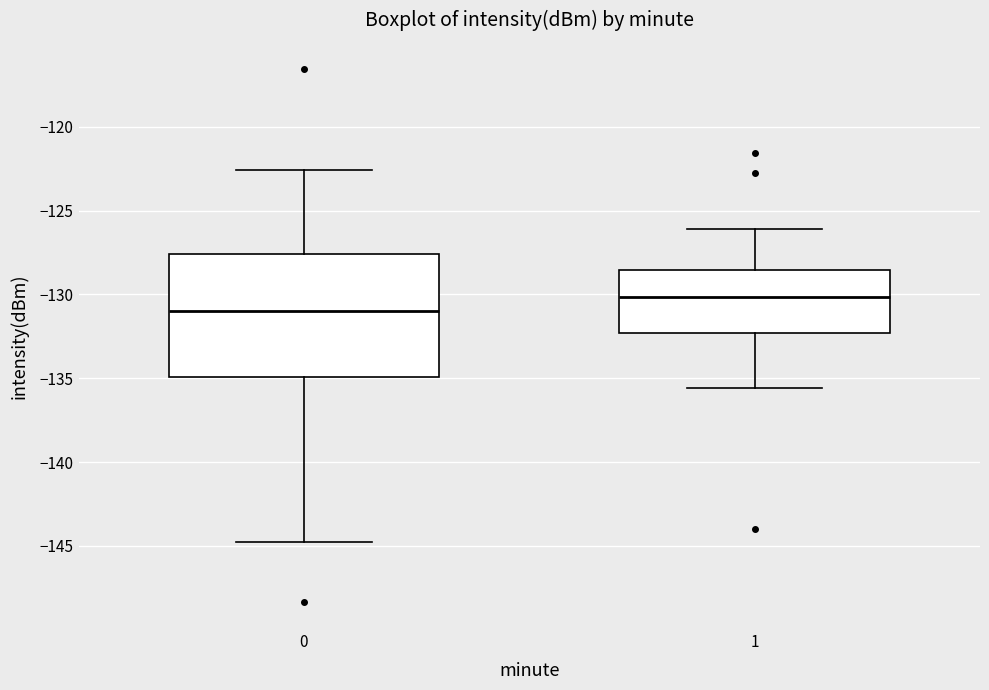

Which box has the highest median line?

1